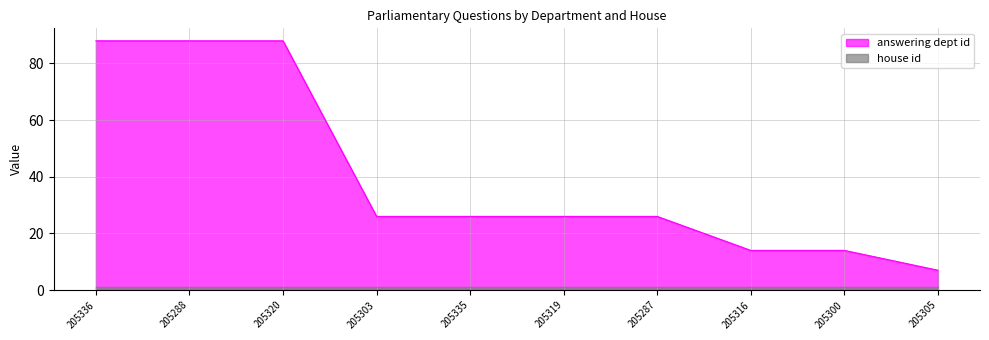

List the labels in order of value, largest first.

205336, 205288, 205320, 205303, 205335, 205319, 205287, 205316, 205300, 205305